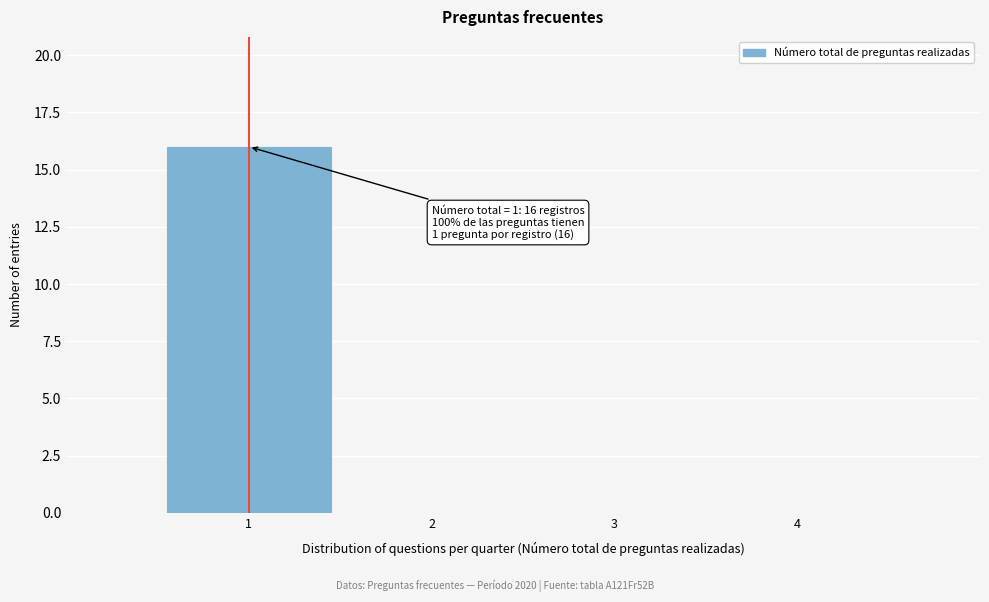

Which range on the x-axis has the tallest bar?

0.5 to 1.5